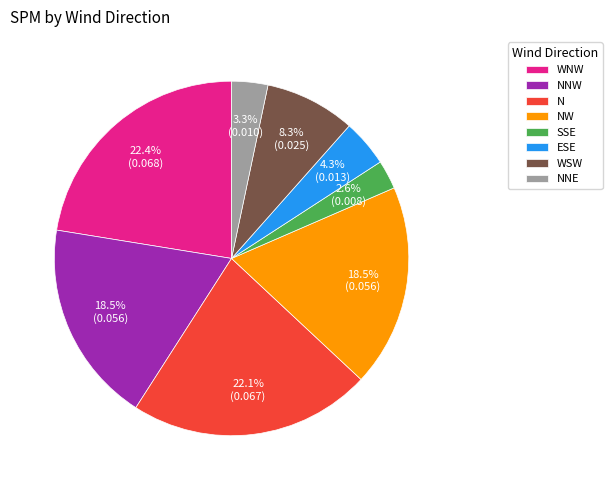

Is there a majority slice in this chart?

No